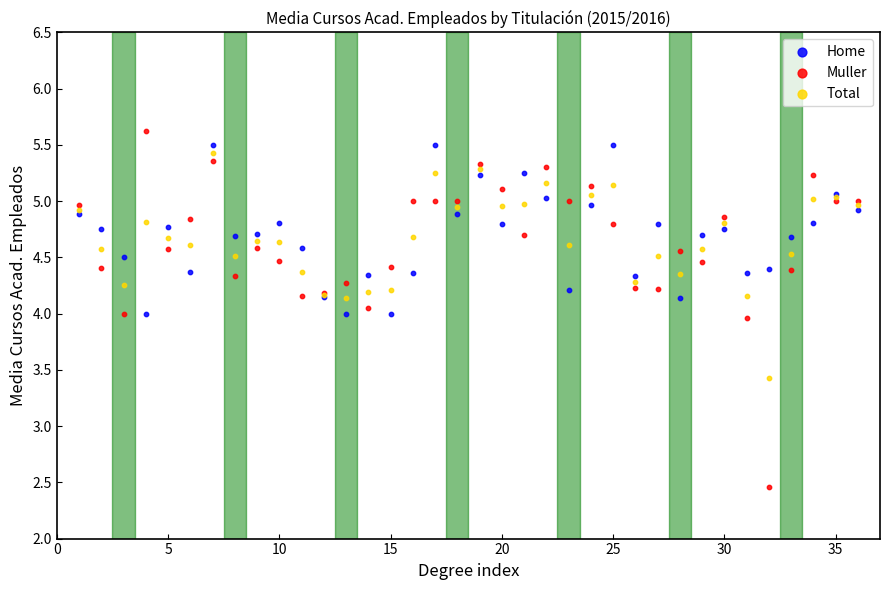

Which series contains the highest Y value?

Muller